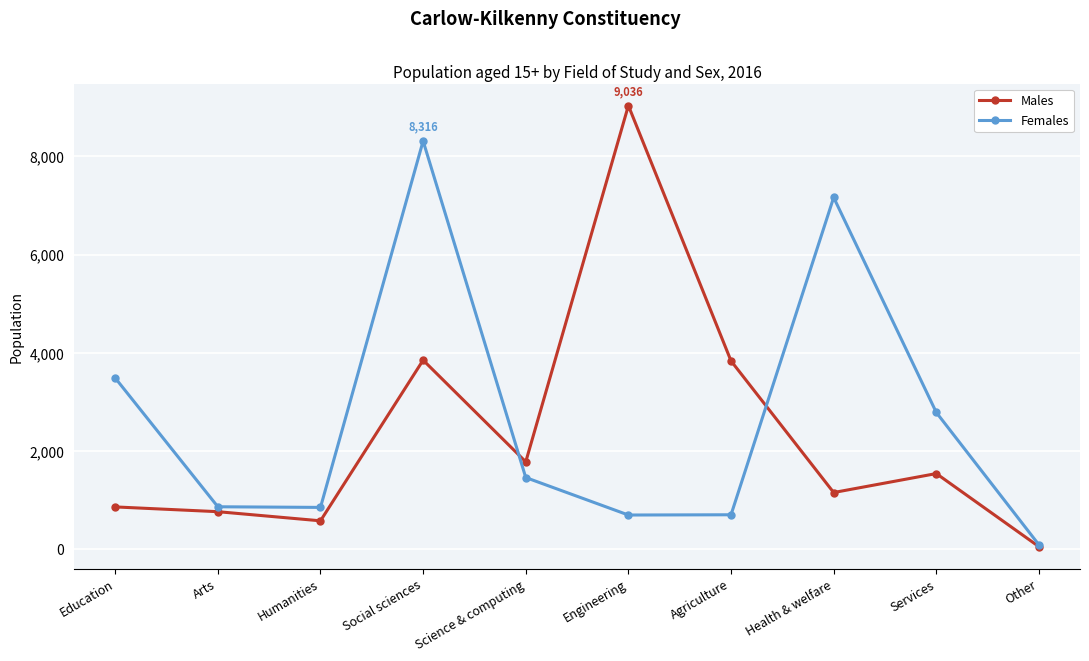

How many interior local peaks does the Females series have?

2